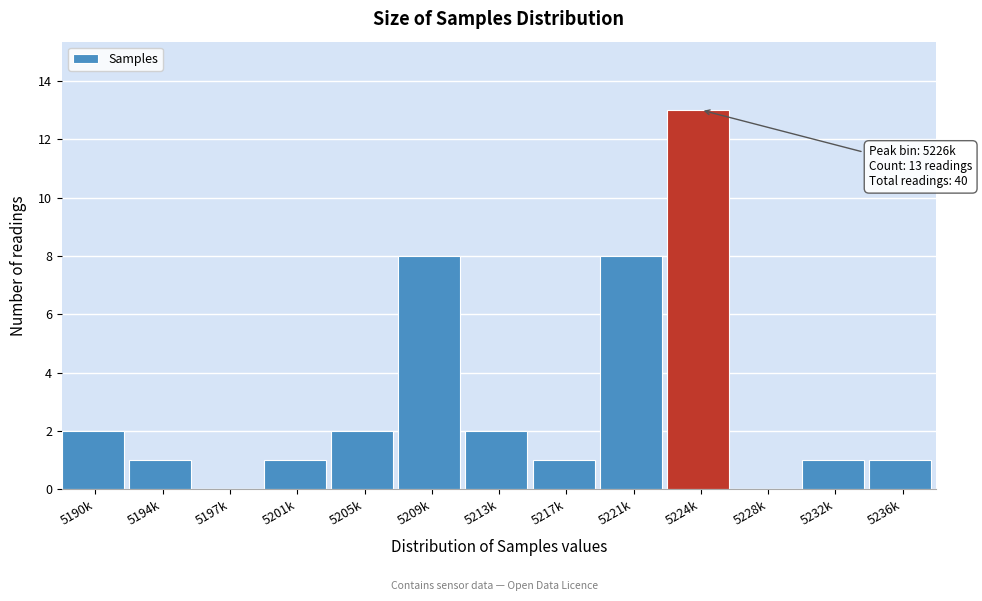

Reading left to right, extract all data points from this chart.

5190k=2	5194k=1	5197k=0	5201k=1	5205k=2	5209k=8	5213k=2	5217k=1	5221k=8	5224k=13	5228k=0	5232k=1	5236k=1